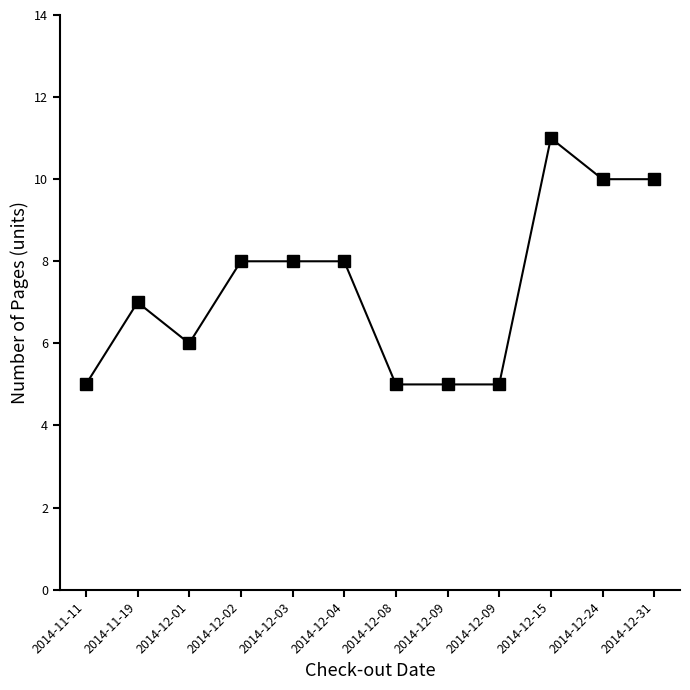

How many data points are less than 8?

6